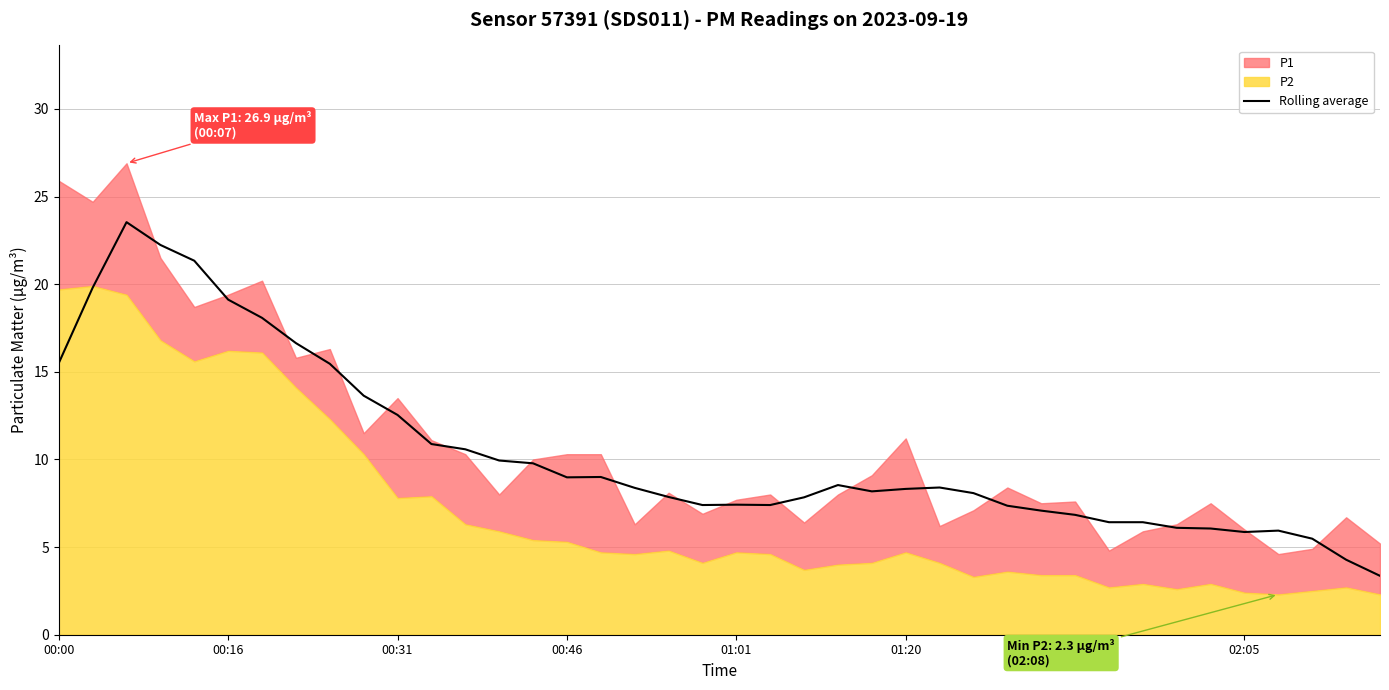

What is the maximum value for Rolling average?

23.5